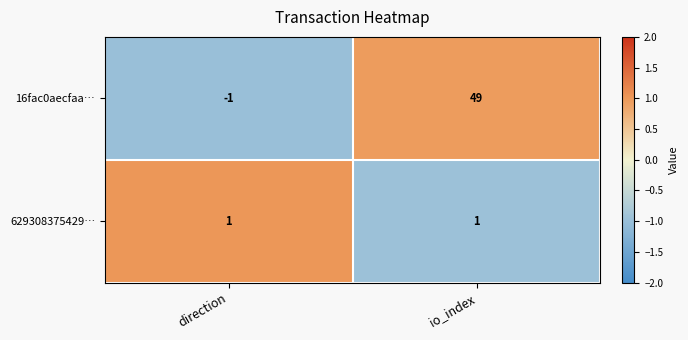

At which label is 16fac0aecfaa… closest to 24?

direction